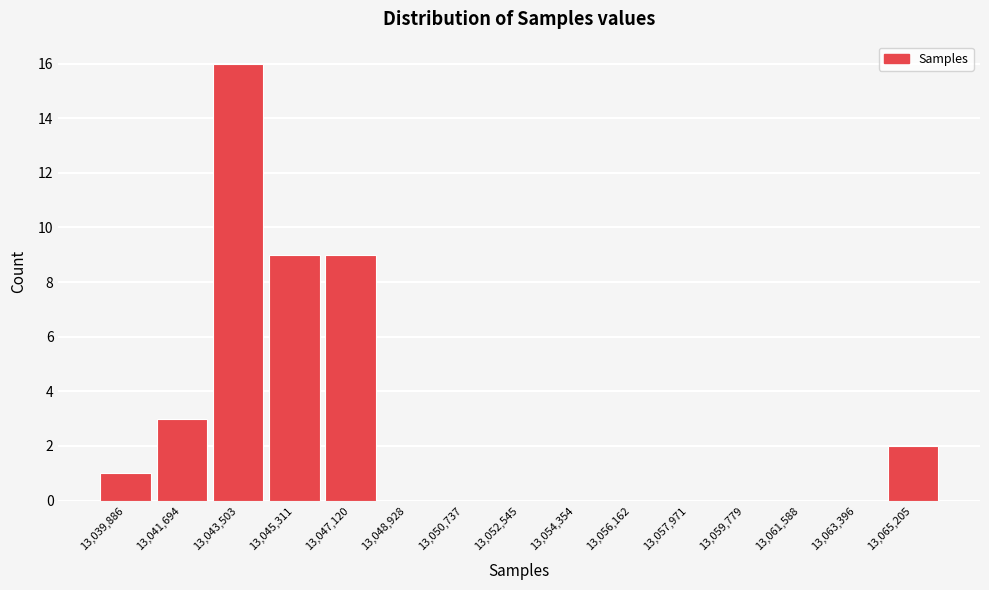

Reading left to right, list all the values displayed in this chart.

13,039,886=1	13,041,694=3	13,043,503=16	13,045,311=9	13,047,120=9	13,048,928=0	13,050,737=0	13,052,545=0	13,054,354=0	13,056,162=0	13,057,971=0	13,059,779=0	13,061,588=0	13,063,396=0	13,065,205=2